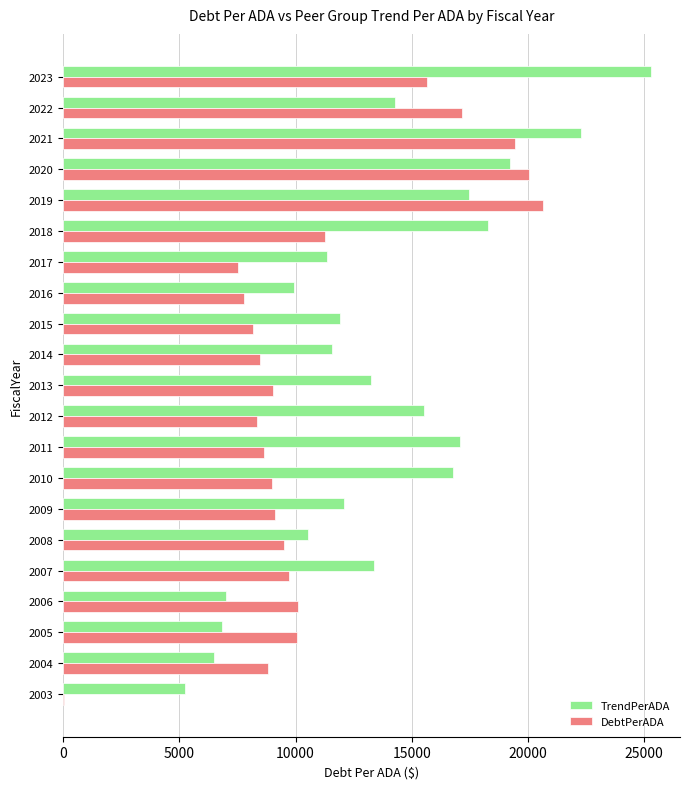

Is it true that TrendPerADA equals 31316.9 at 2020?

False